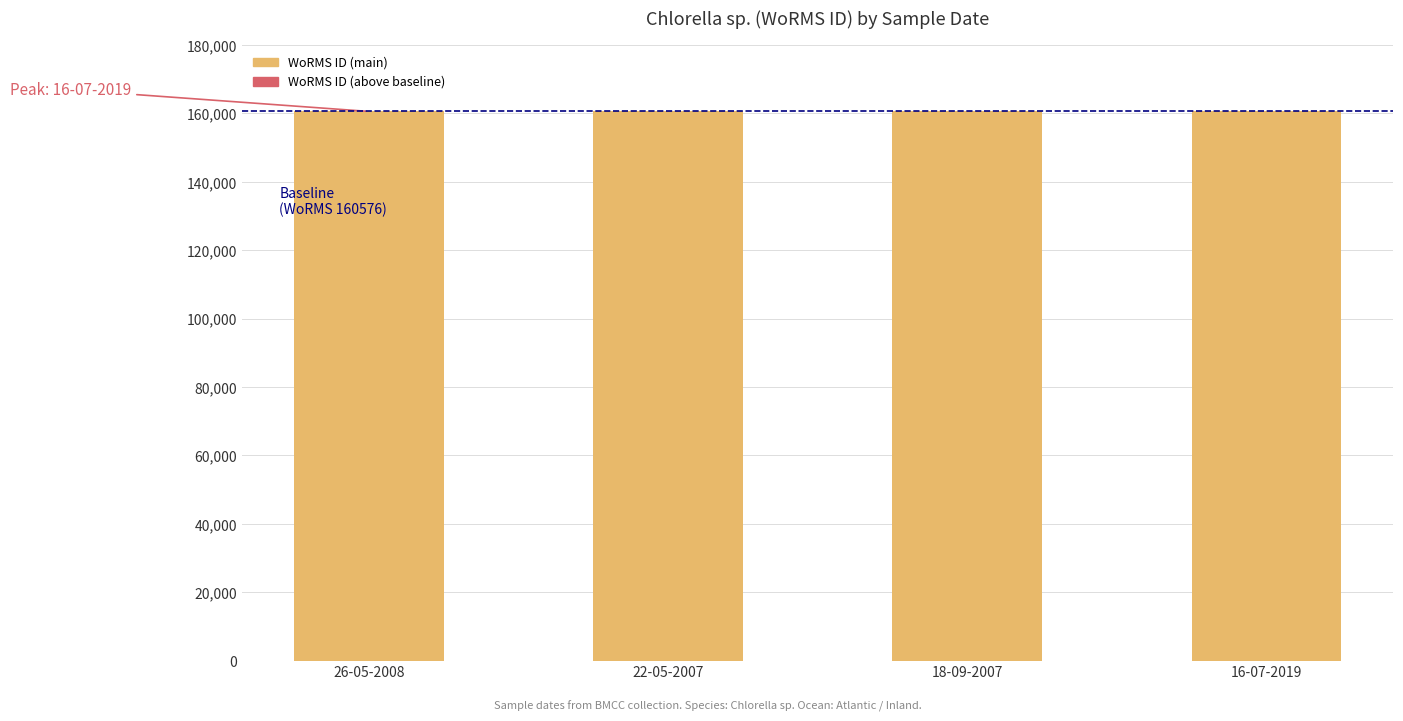

List the series in order of their peak value, lowest first.

WoRMS ID (above baseline), WoRMS ID (main)